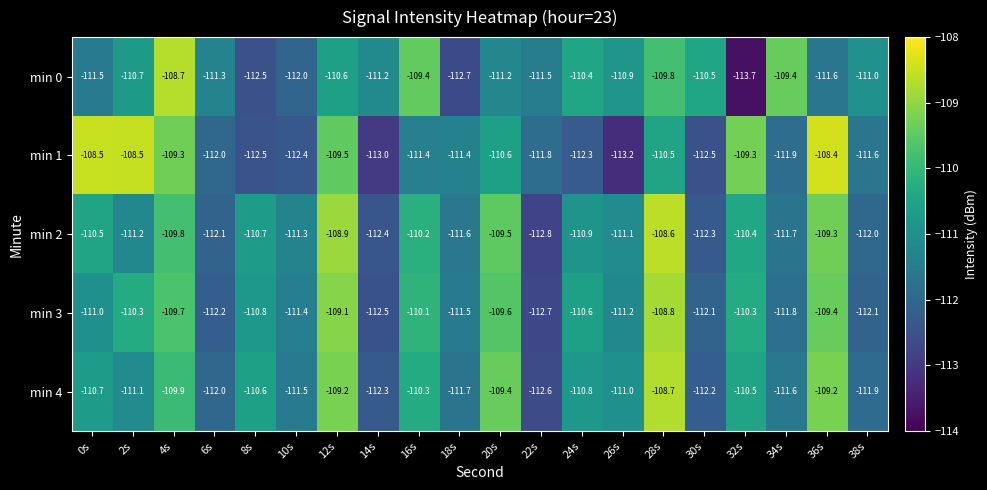

At which category is the sum across all series the highest?

28s